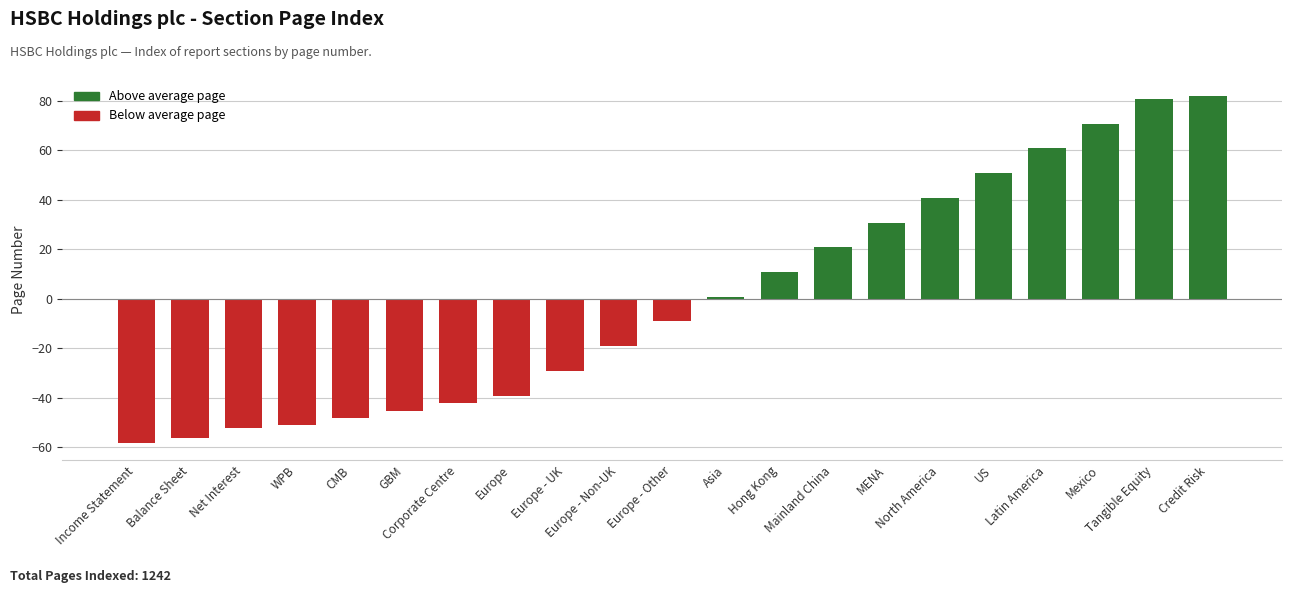

How many distinct data groups are displayed?

1